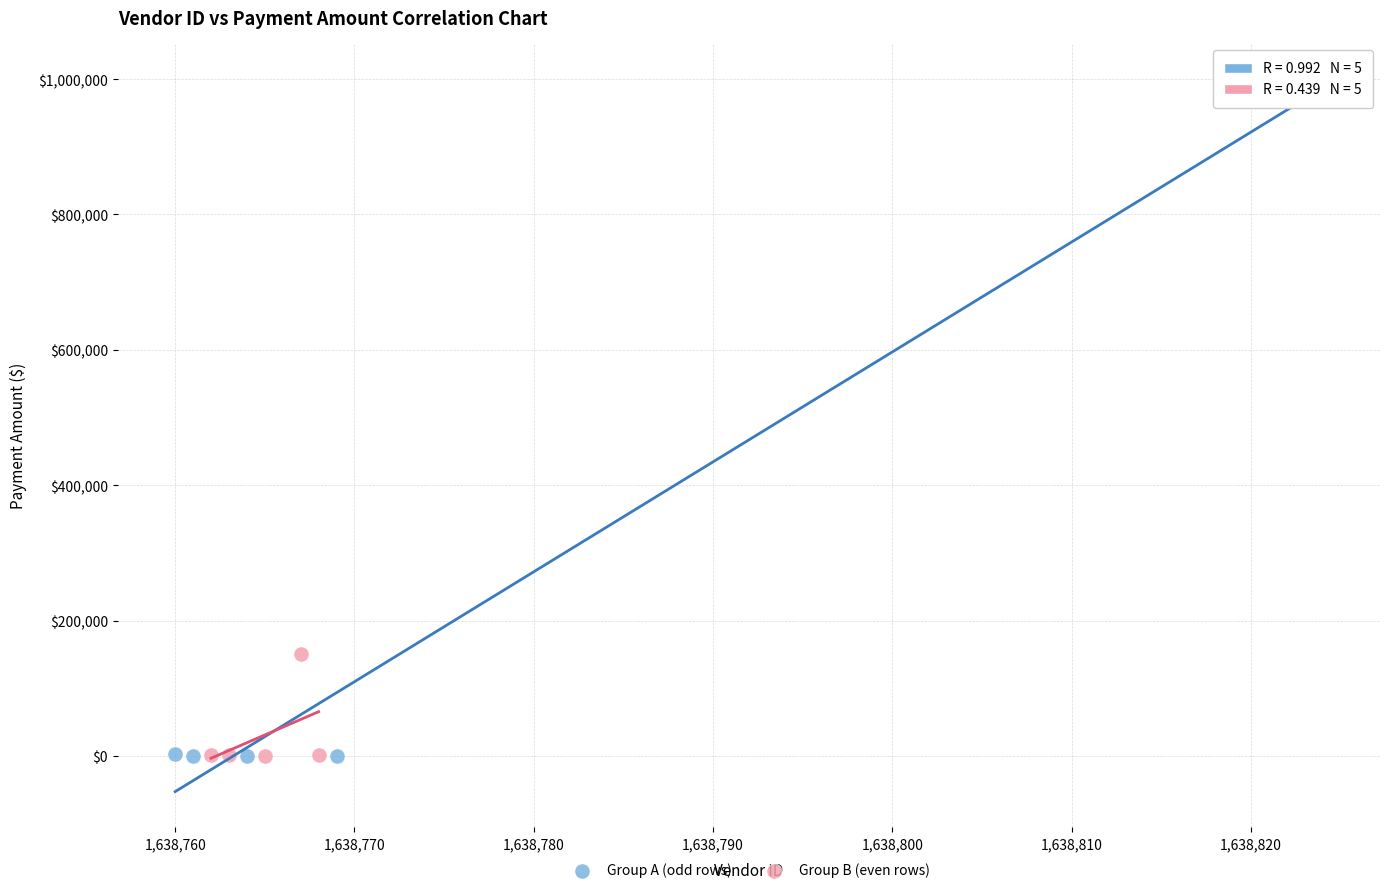

Which series contains the highest Y value?

Group A (odd rows)